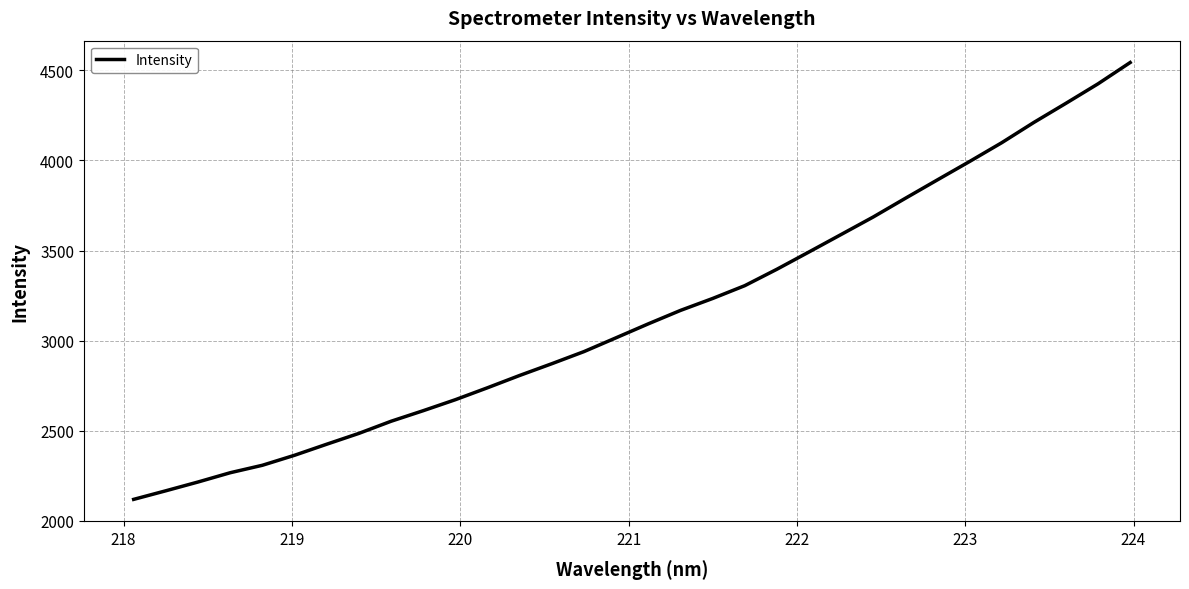

What is the maximum value shown in the chart?

4543.2